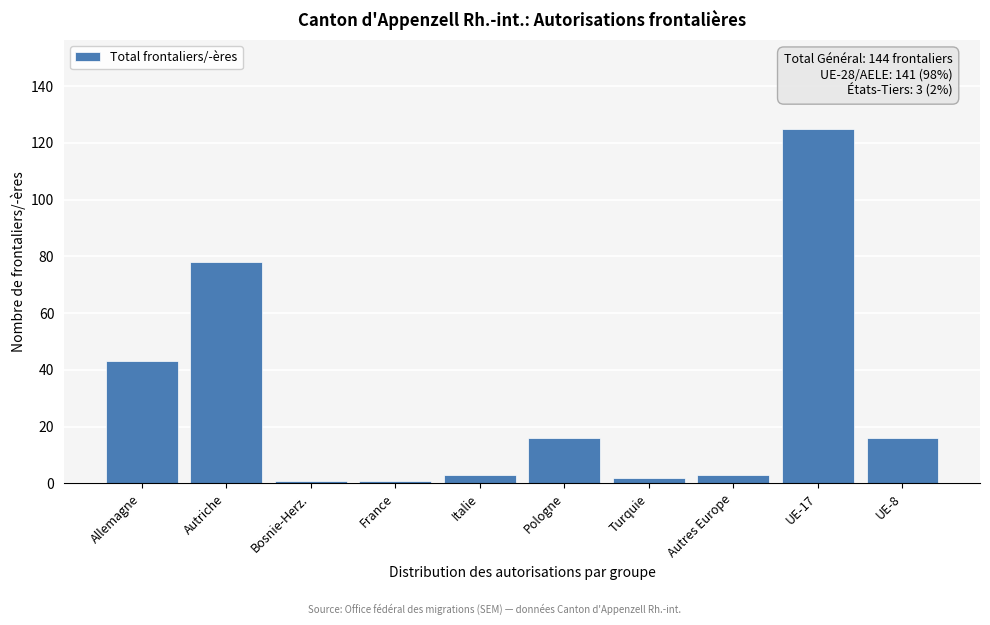

Reading left to right, transcribe all the data shown in this chart.

Allemagne=43	Autriche=78	Bosnie-Herz.=1	France=1	Italie=3	Pologne=16	Turquie=2	Autres Europe=3	UE-17=125	UE-8=16